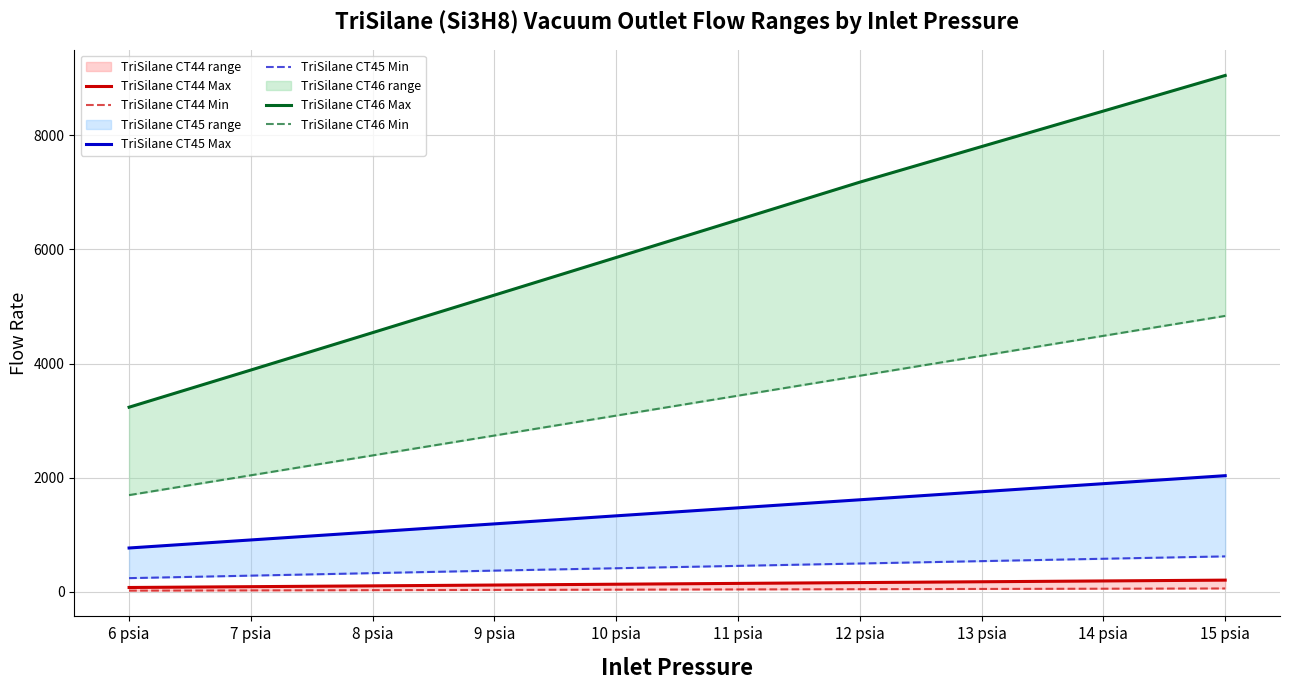

The value of TriSilane CT45 Max at 7 psia is 588.6. True or false?

False